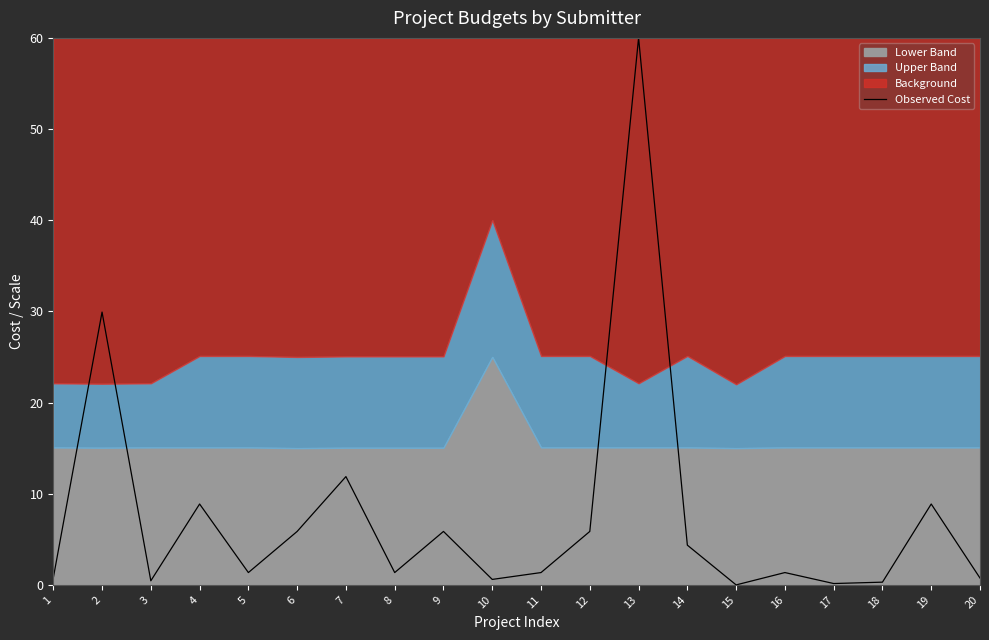

How many interior local peaks (higher than both neighbors) does the data have?

7